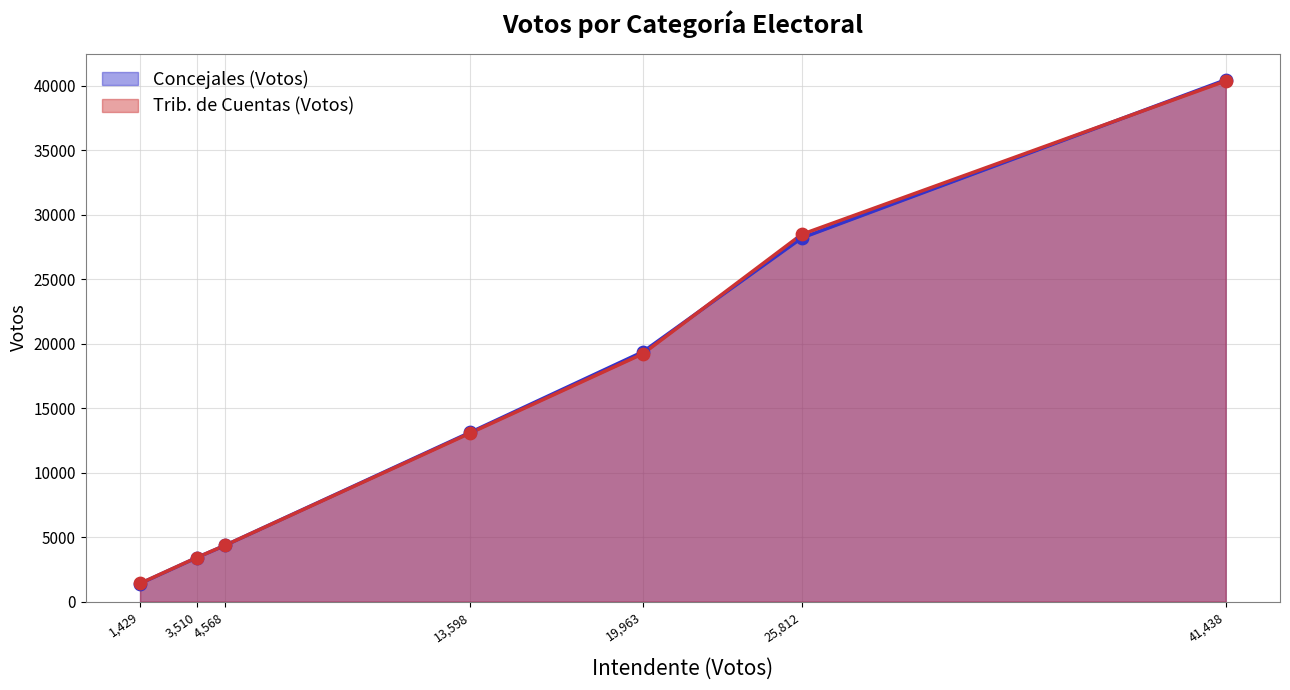

Which series has the largest total across all categories?

Concejales (Votos)